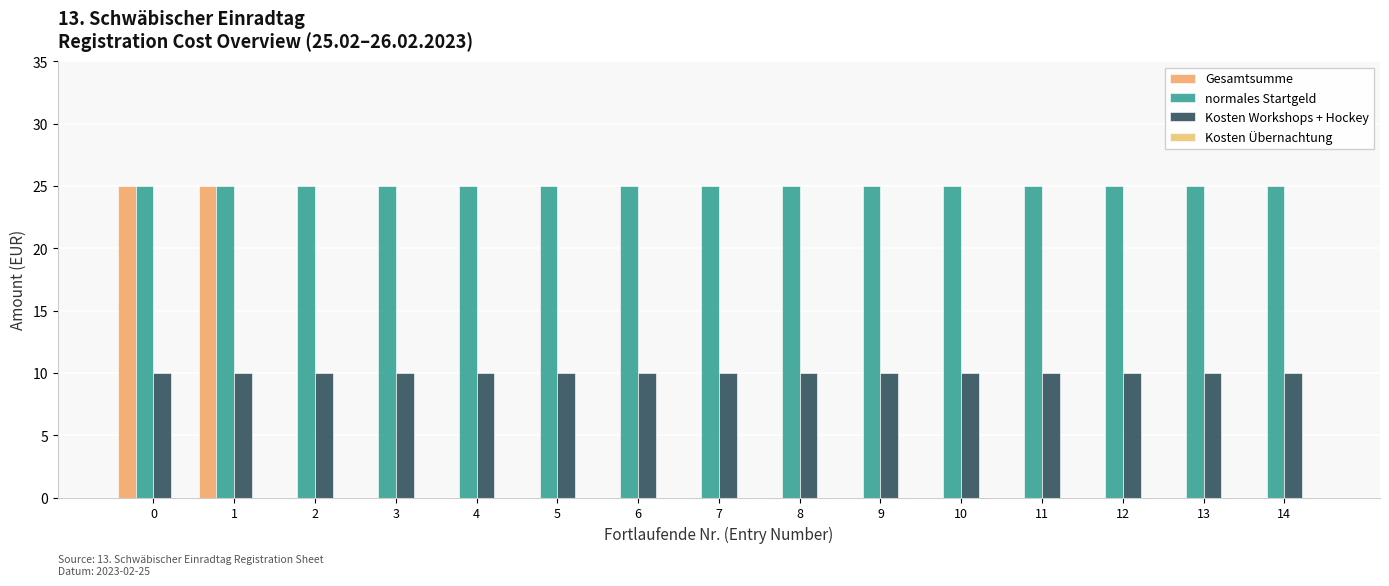

Are the bars horizontal?

No